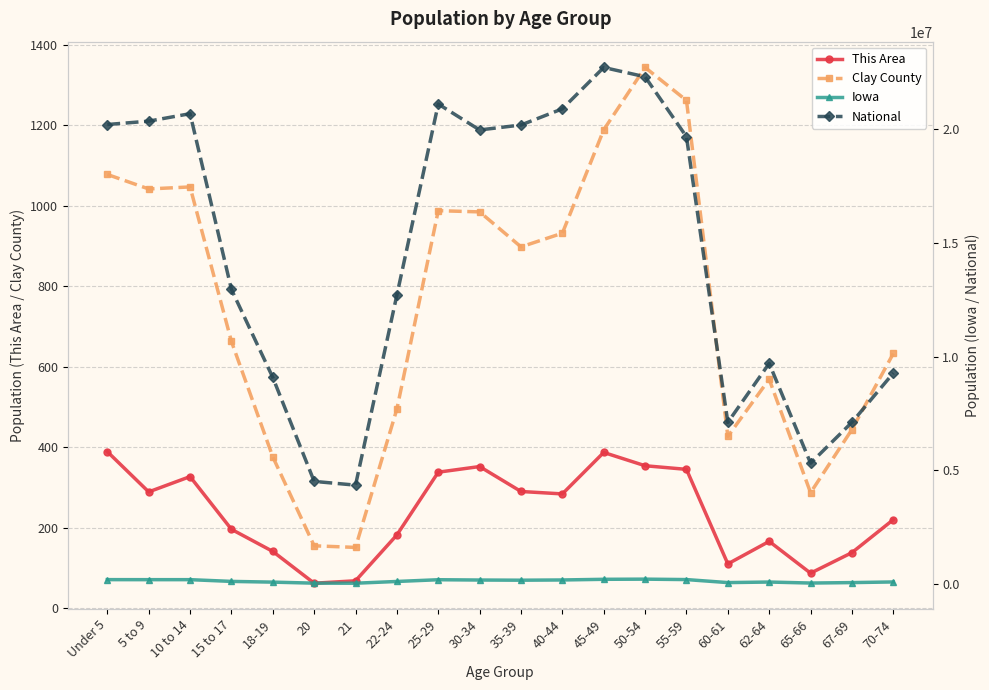

At which category does Clay County reach its first local peak?

10 to 14